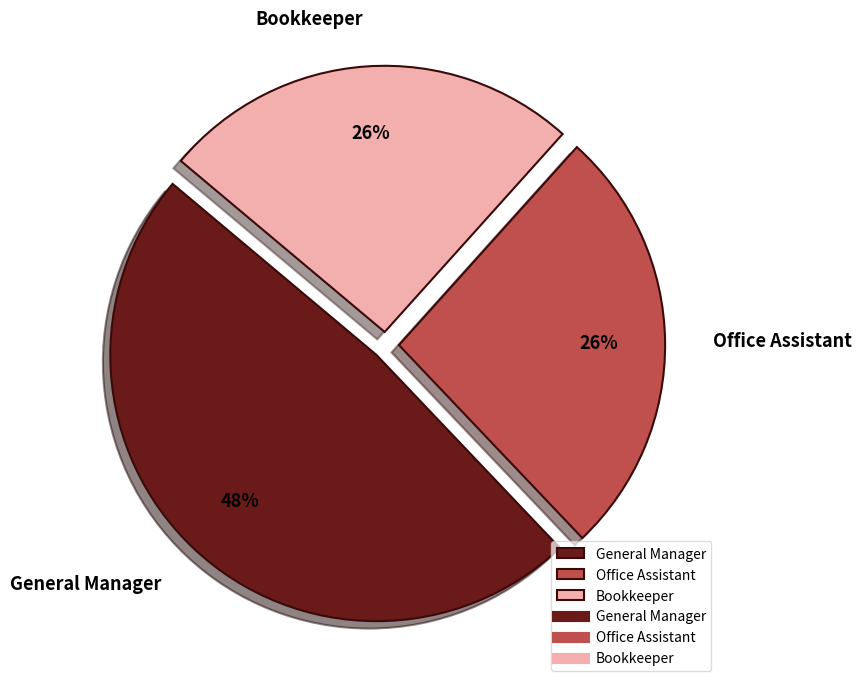

Does General Manager represent more than half of the total?

No